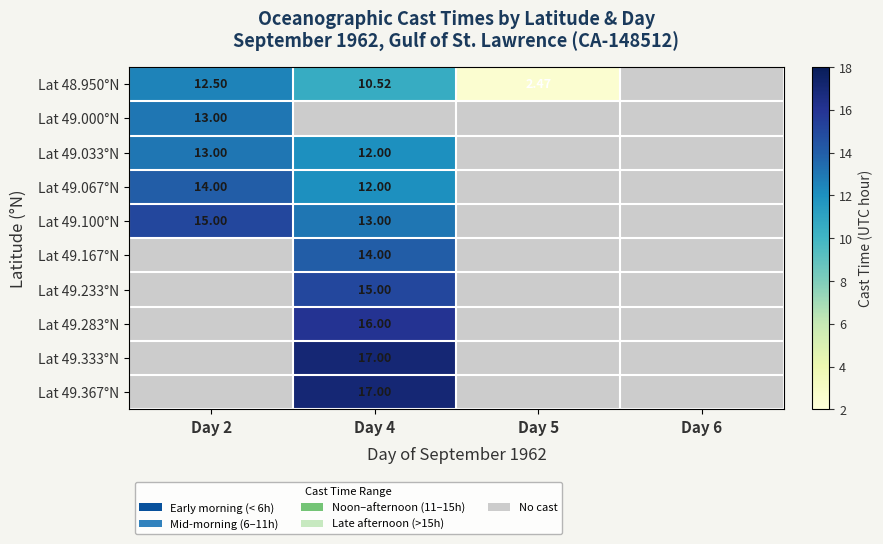

What value does the Lat 49.167°N series have at Day 4?

14.0